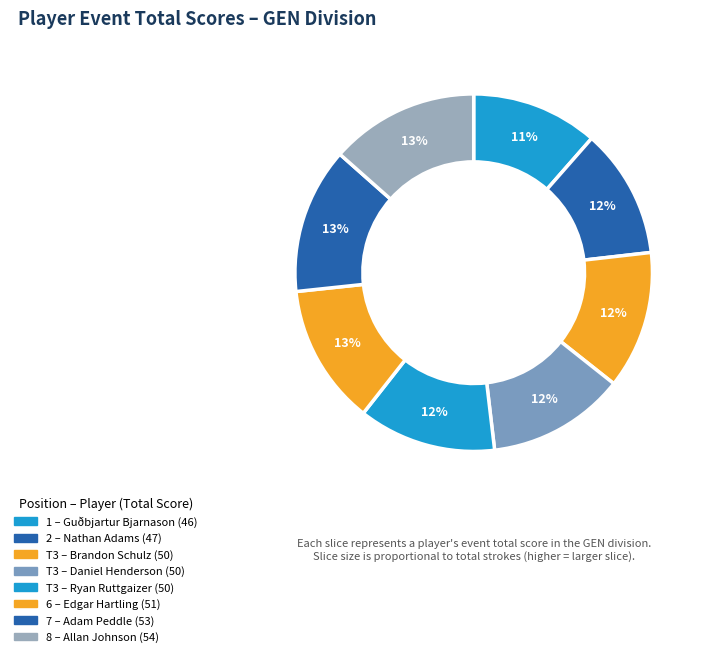

To the nearest percent, what is the average slice percentage?

12%